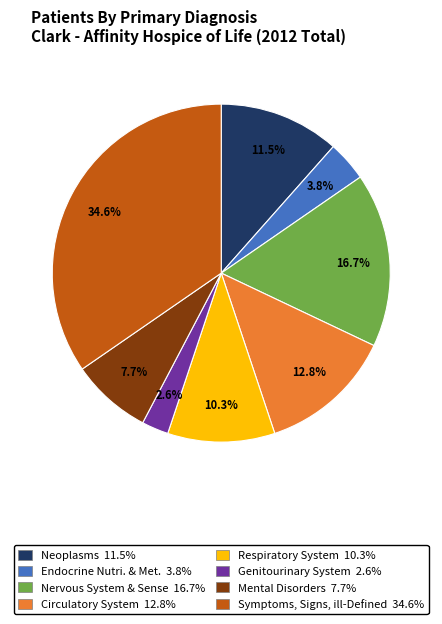

Is there a majority slice in this chart?

No